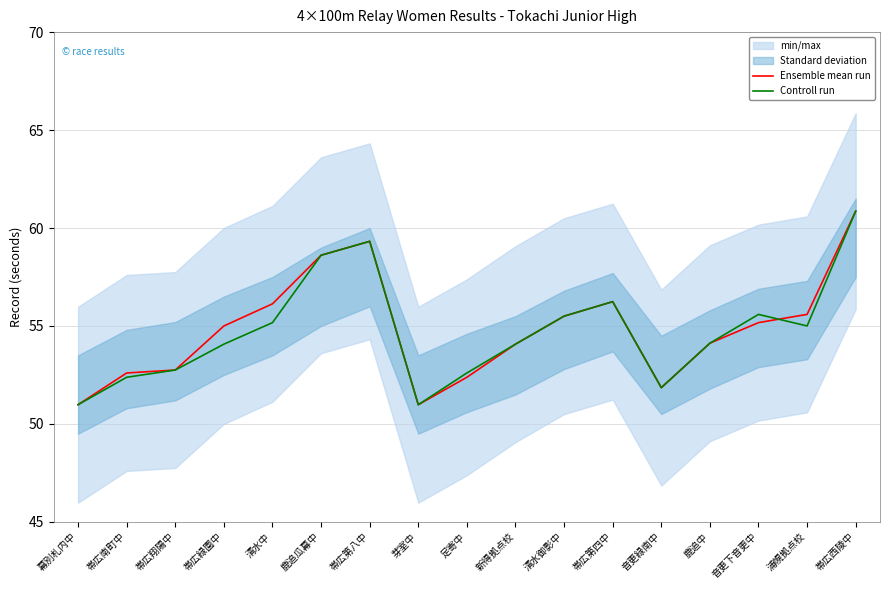

At which category is the sum across all series the highest?

帯広西陵中